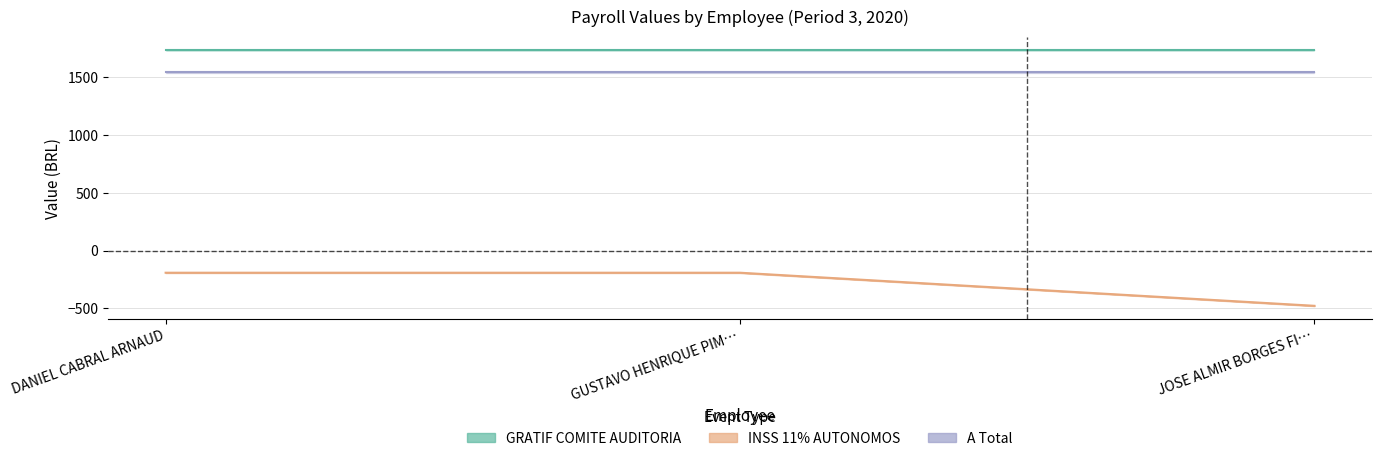

At which label is INSS 11% AUTONOMOS closest to -334?

DANIEL CABRAL ARNAUD